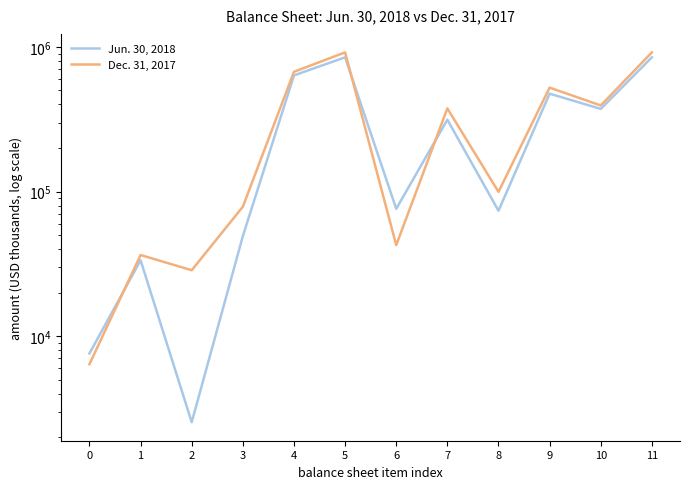

Which has a higher value, 4 or 9?

4